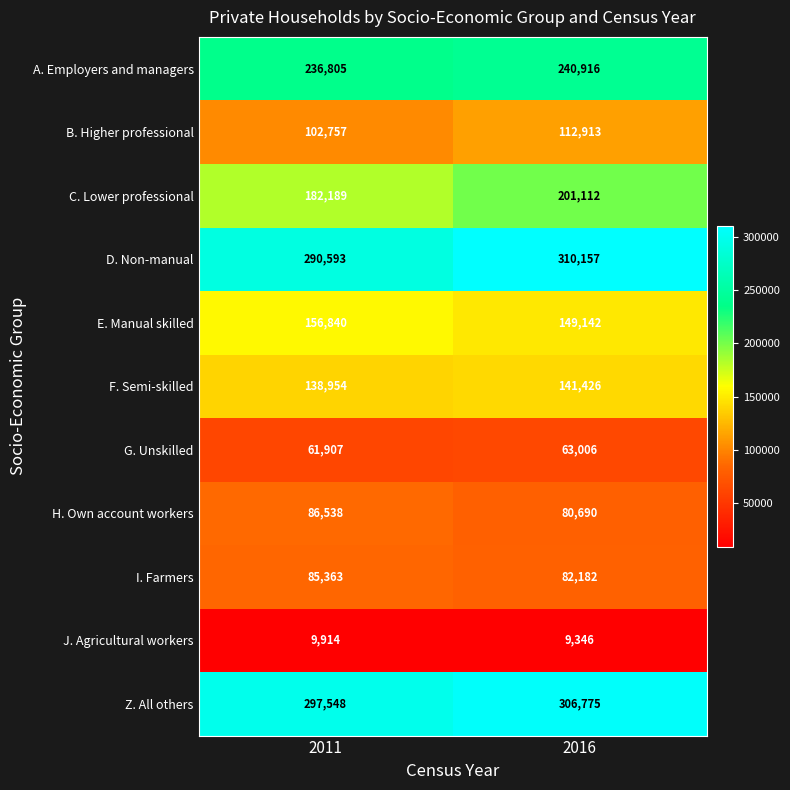

What is the greatest value displayed?

310157